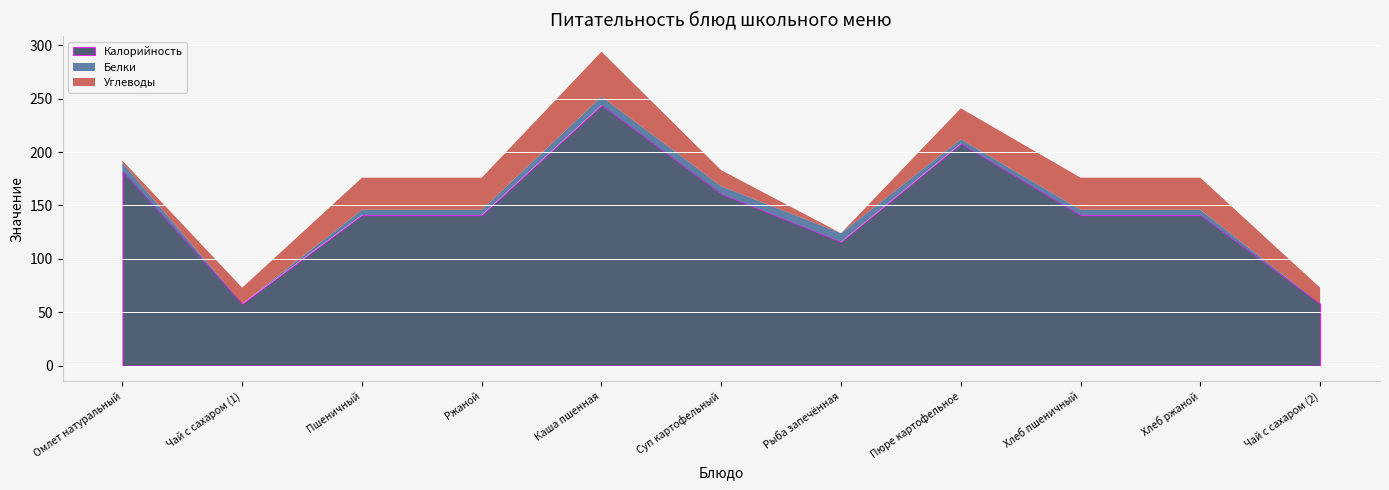

Rank the categories by Белки value from highest to lowest.

Омлет натуральный, Каша пшенная, Рыба запечённая, Суп картофельный, Пшеничный, Ржаной, Хлеб пшеничный, Хлеб ржаной, Пюре картофельное, Чай с сахаром (1), Чай с сахаром (2)